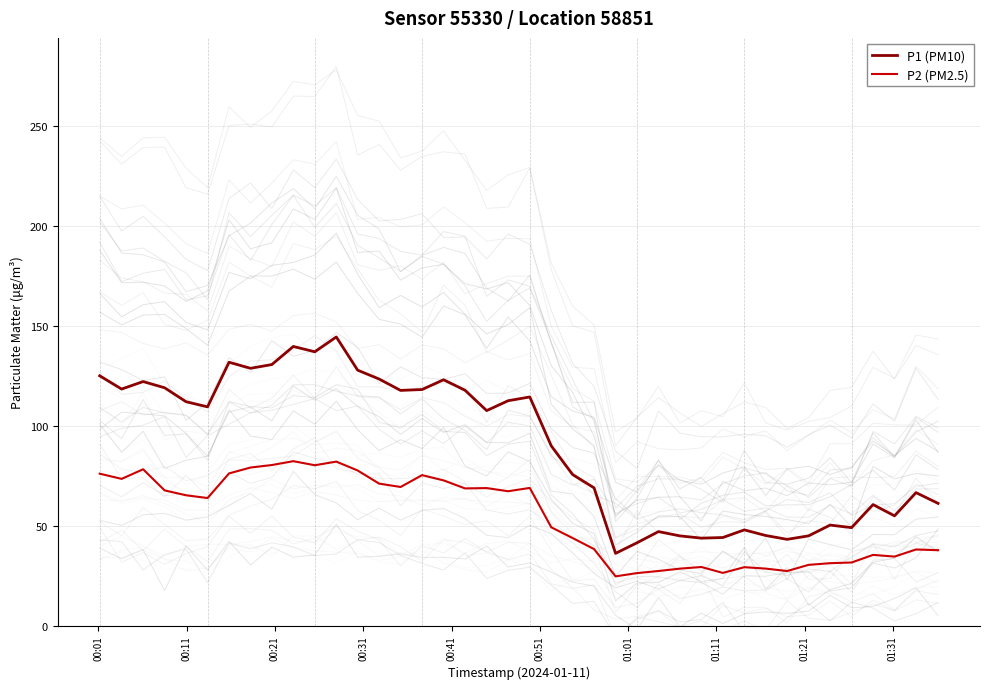

What is the minimum value for P2 (PM2.5)?

24.7